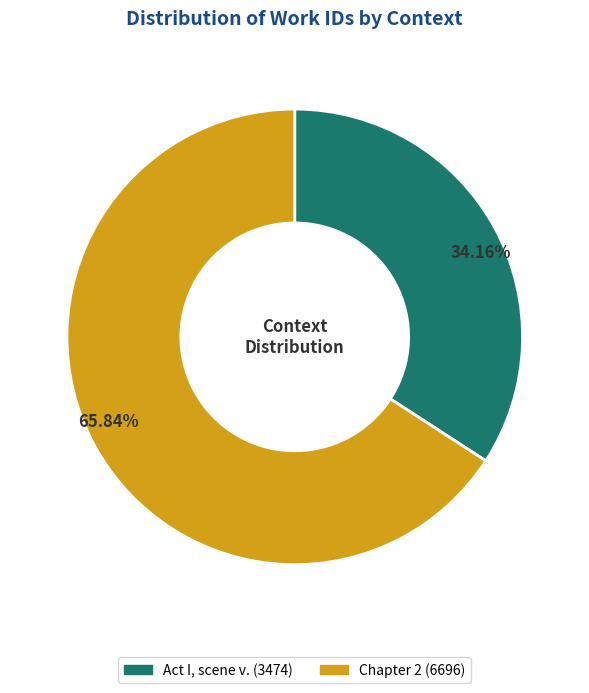

Rank the categories by value from lowest to highest.

Act I, scene v., Chapter 2